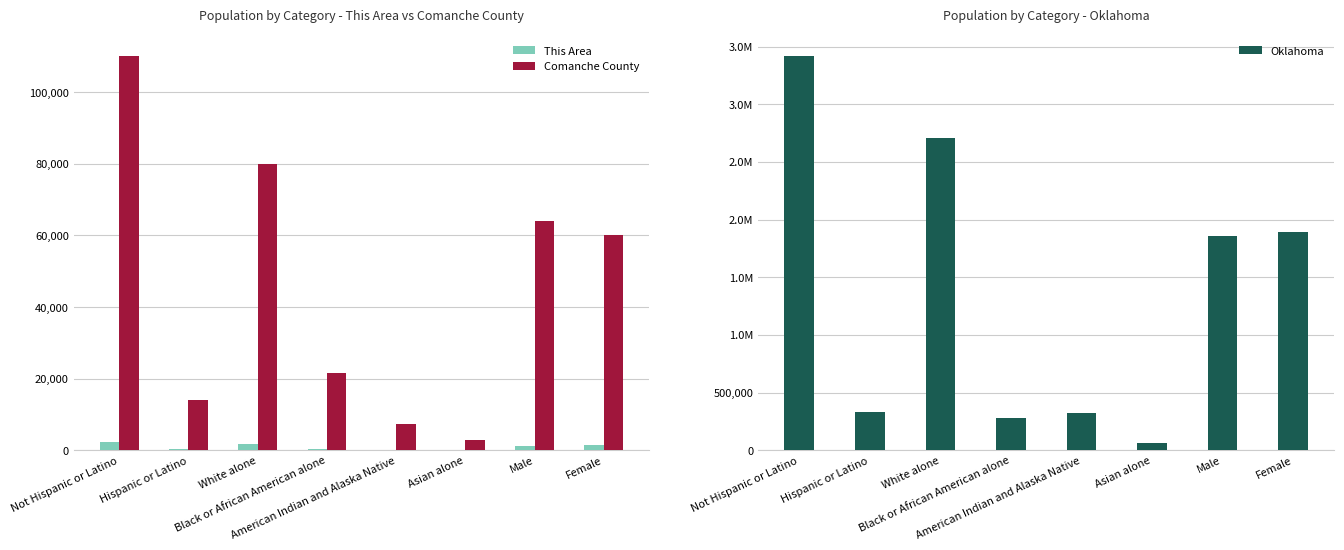

What are all the series names shown in the legend?

This Area, Comanche County, Oklahoma